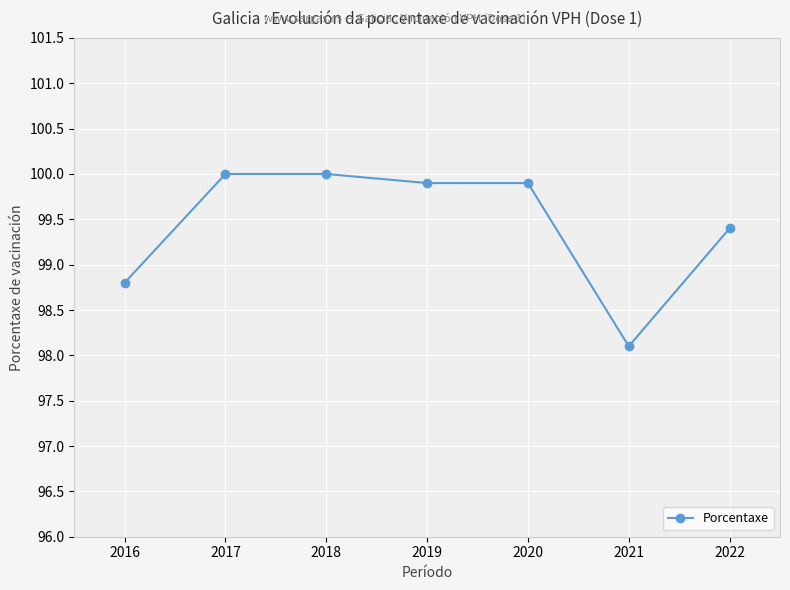

Reading left to right, what are all the values shown in this chart?

2016=98.8	2017=100.0	2018=100.0	2019=99.9	2020=99.9	2021=98.1	2022=99.4